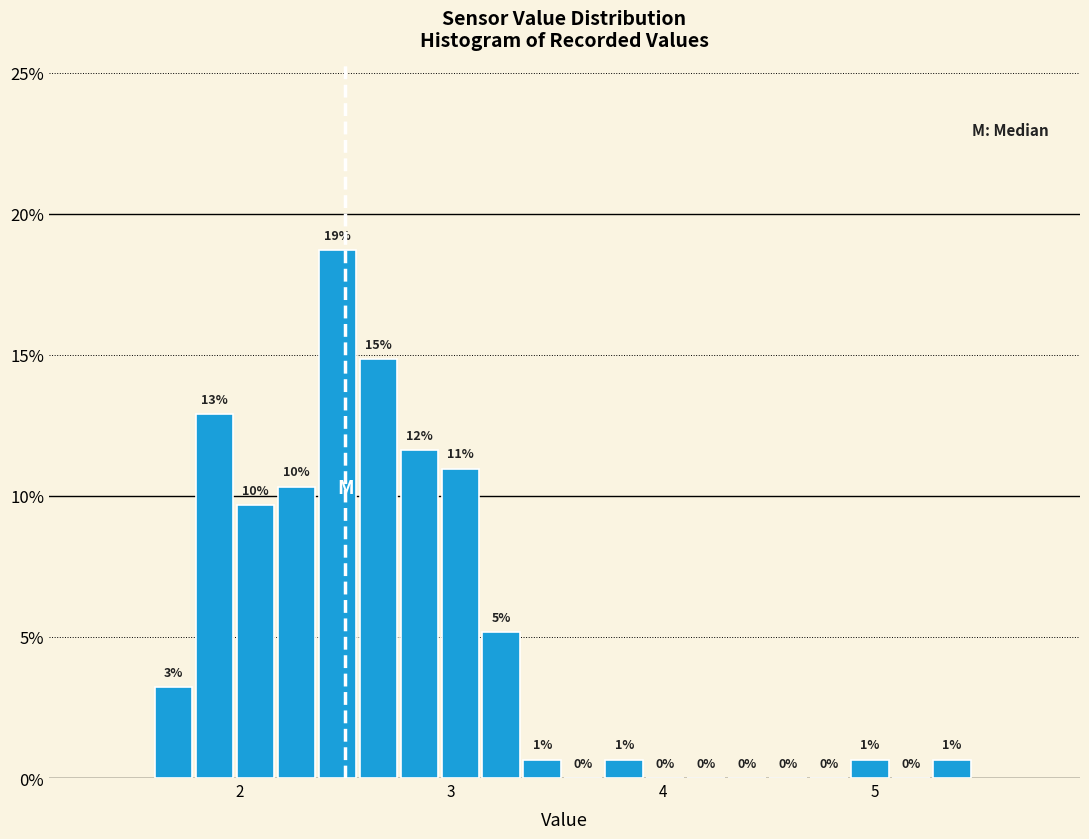

Around what value on the x-axis is the tallest bar? Give the approximate position of its centre, as read against the axis.

2.5